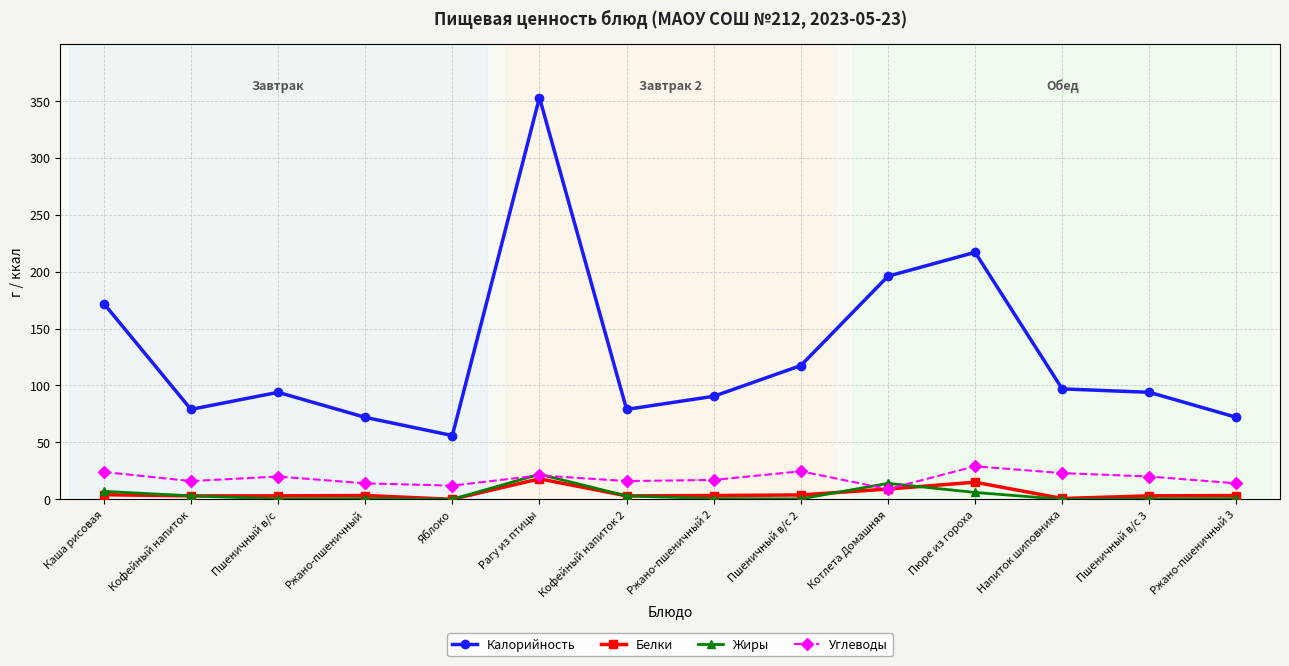

How many categories are shown in the chart?

14